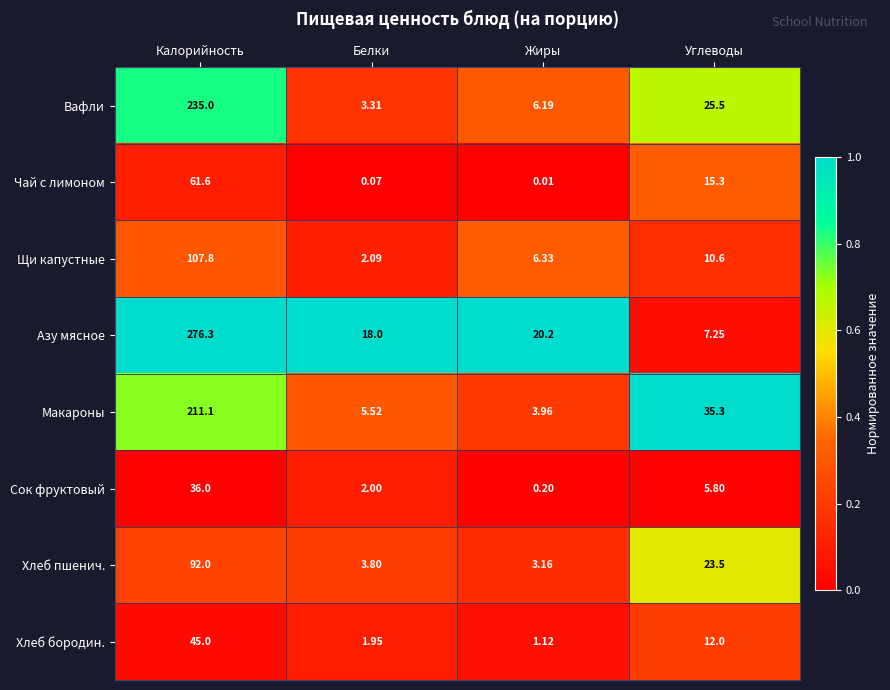

Rank the series at Углеводы from highest to lowest value.

Макароны, Вафли, Хлеб пшенич., Чай с лимоном, Хлеб бородин., Щи капустные, Азу мясное, Сок фруктовый